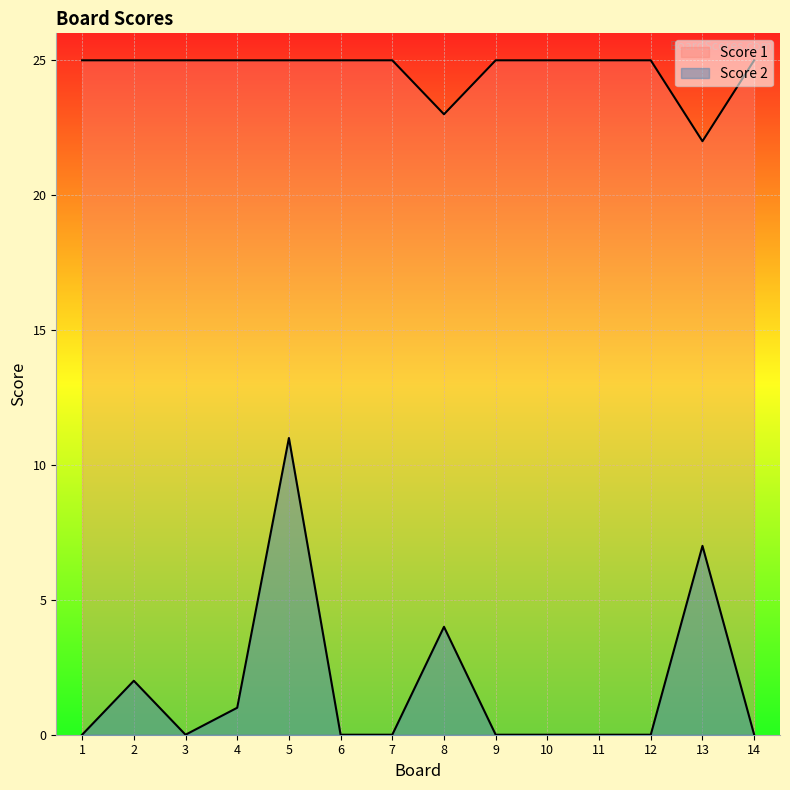

What value does the Score 1 series have at 8?

23